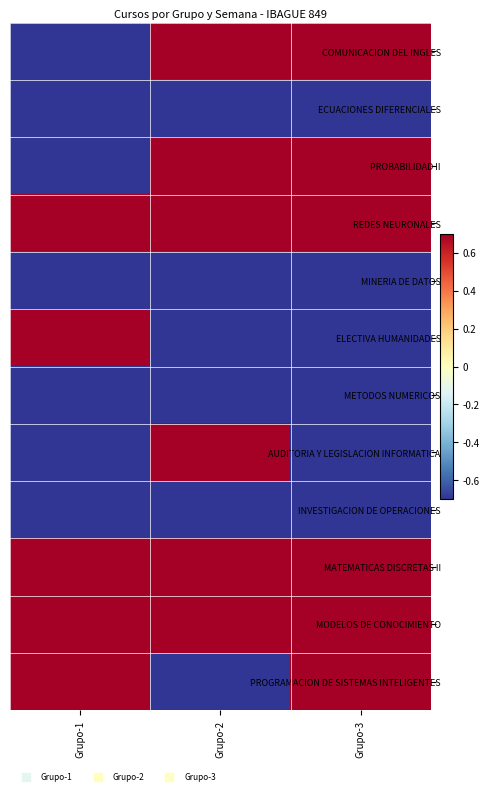

What is the greatest value displayed?

0.7